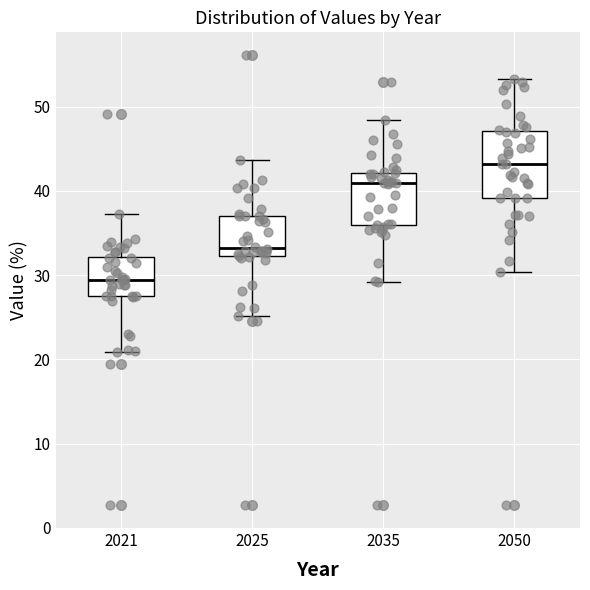

Reading left to right, read every box against the y-axis: the position of its median line, the range the box covers, and the ends of its whiskers. The values are not printed on the chart, so give them approximately, as read against the axis.

2021: median 29, box 28 to 32, whiskers 21 to 37
2025: median 33, box 32 to 37, whiskers 25 to 44
2035: median 41, box 36 to 42, whiskers 29 to 48
2050: median 43, box 39 to 47, whiskers 30 to 53